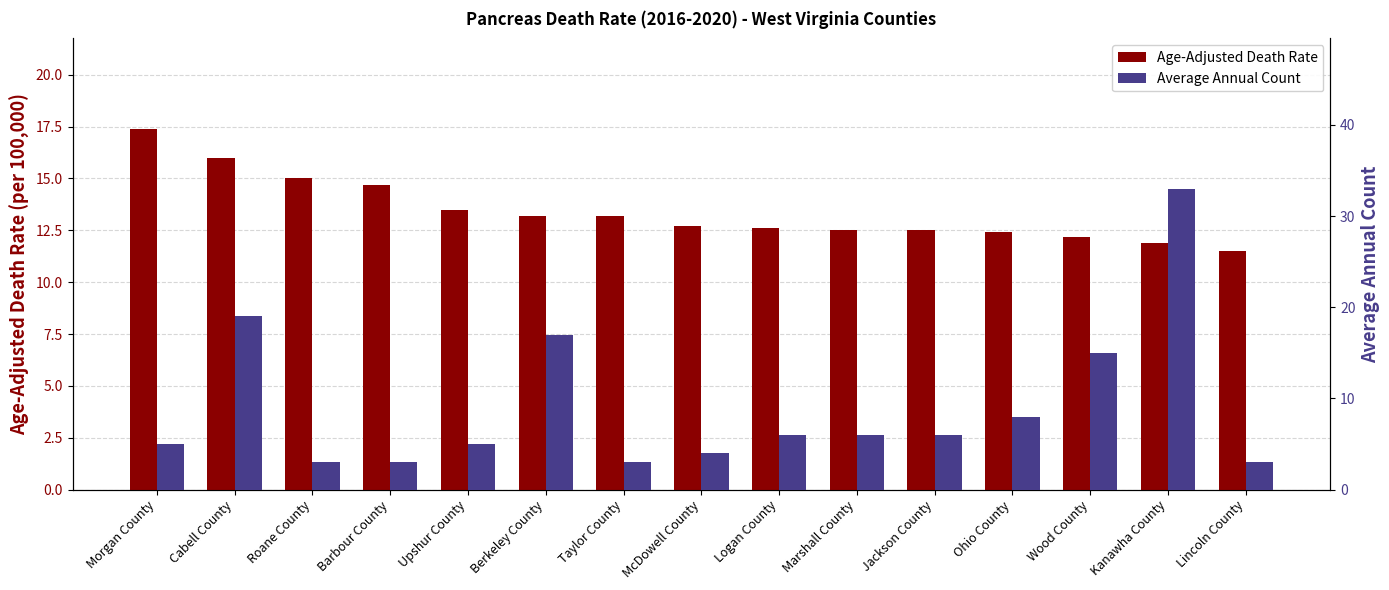

How many groups of bars are there?

15